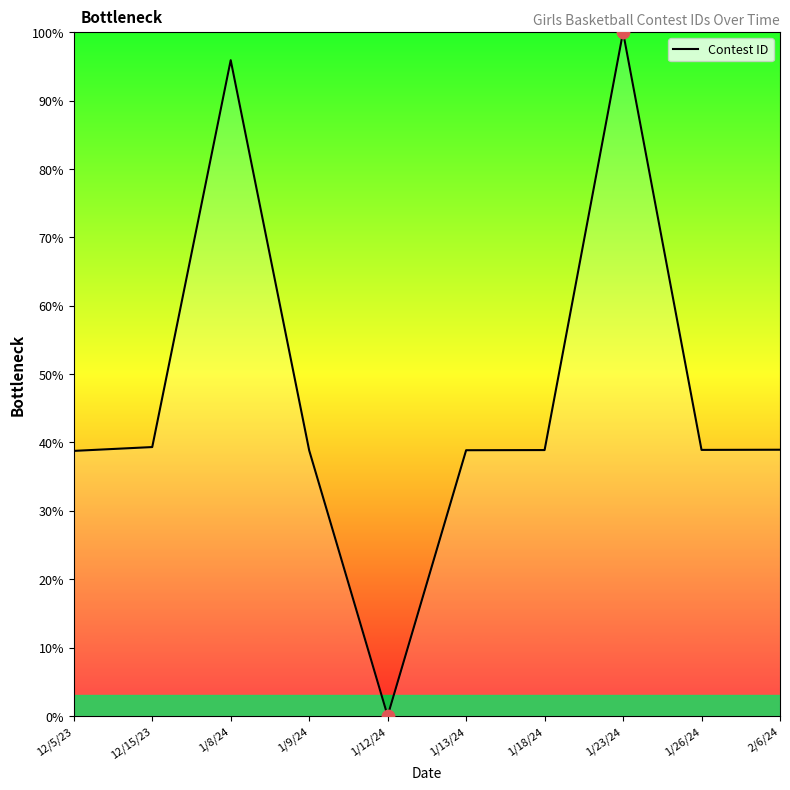

What is the change in value from 12/15/23 to 1/18/24?

-0.4